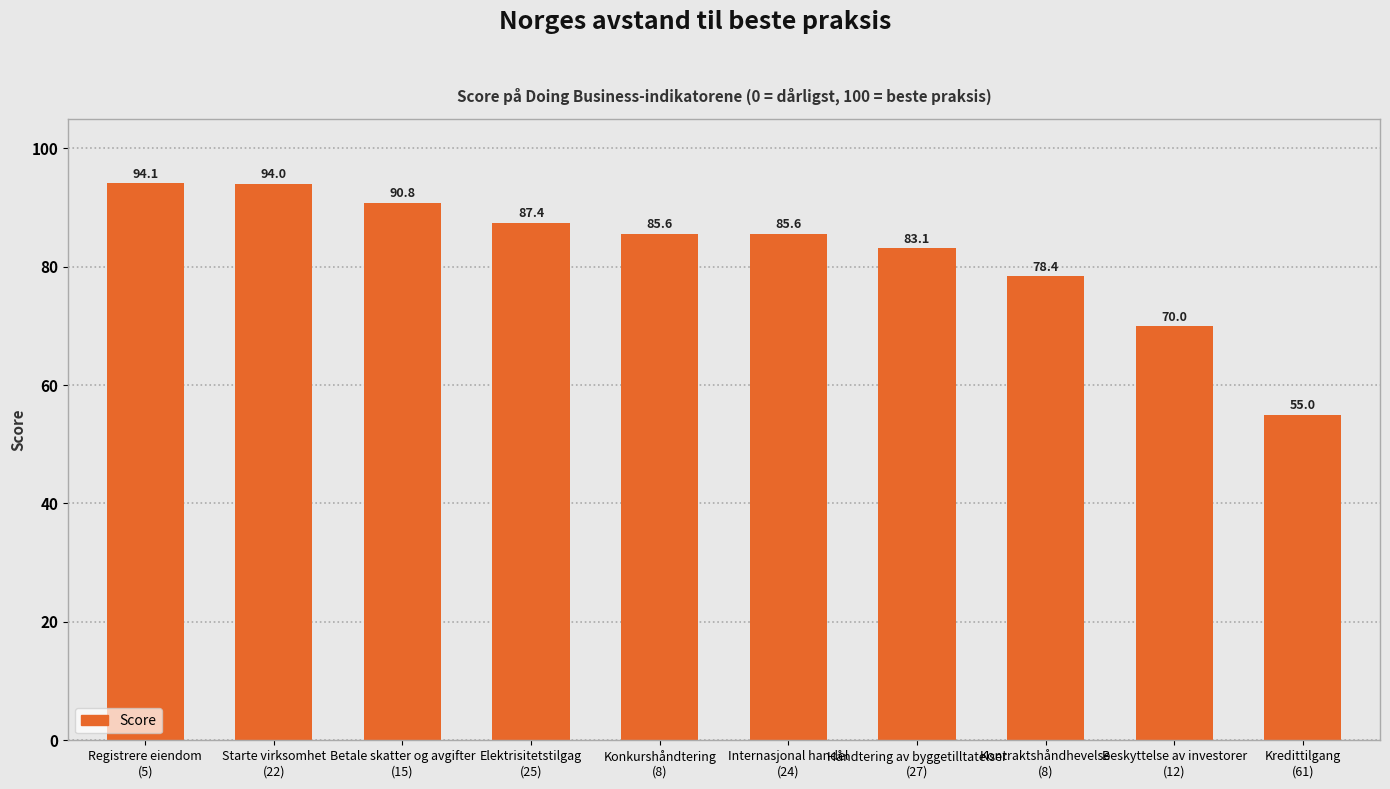

What is the change in value from Konkurshåndtering
(8) to Beskyttelse av investorer
(12)?

-15.6